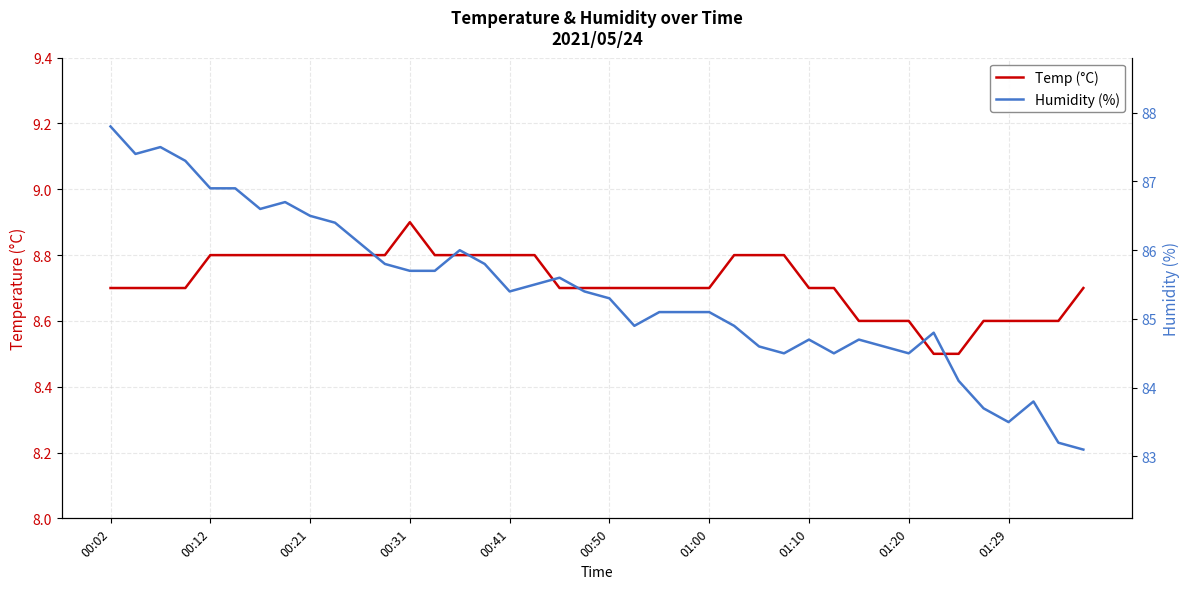

At which label does Humidity (%) first exceed 85?

00:02